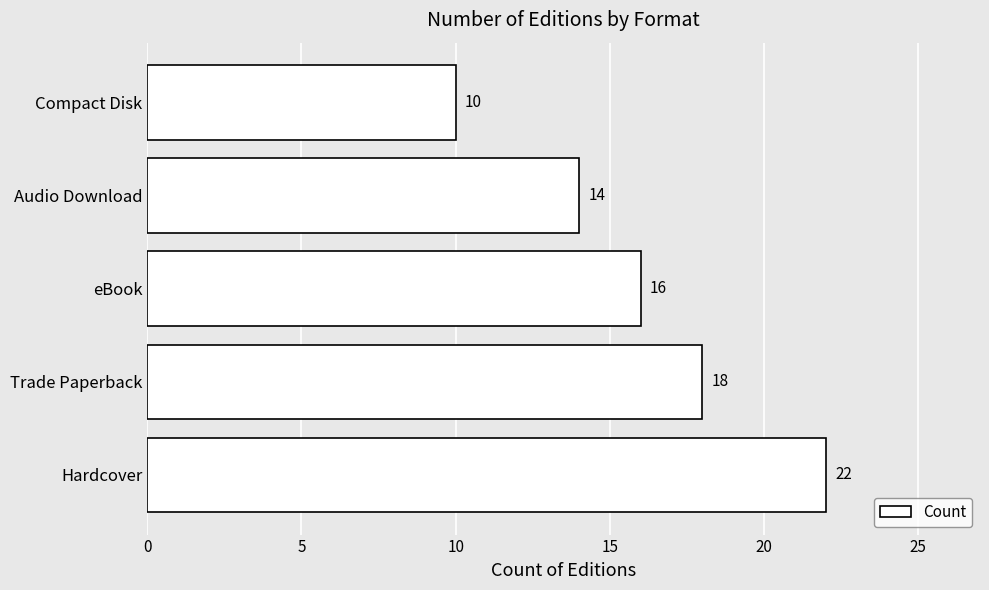

What is the difference between the second highest and minimum values?

8